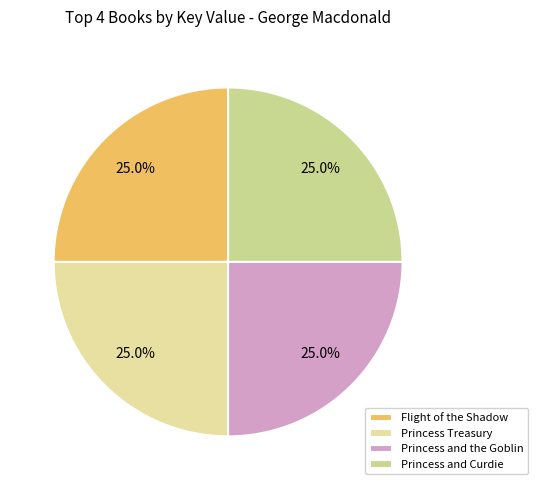

How many segments does this pie chart have?

4